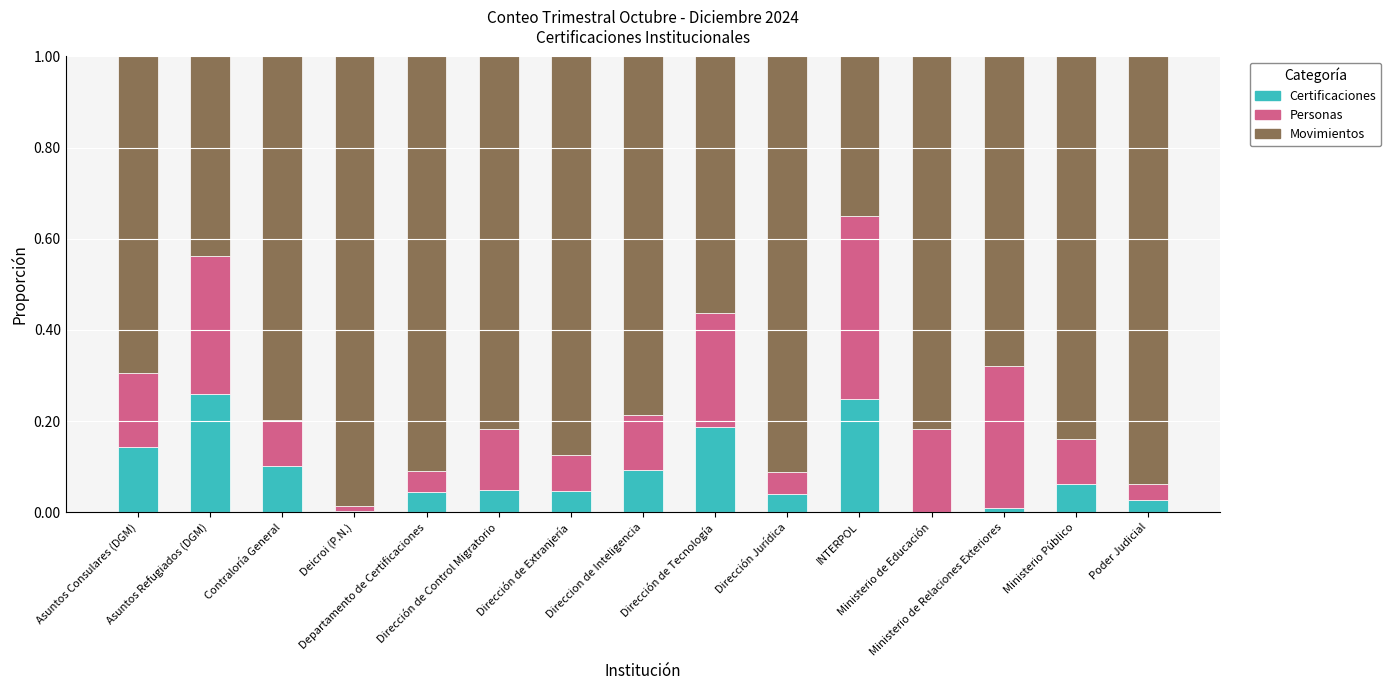

Does the chart contain stacked bars?

Yes